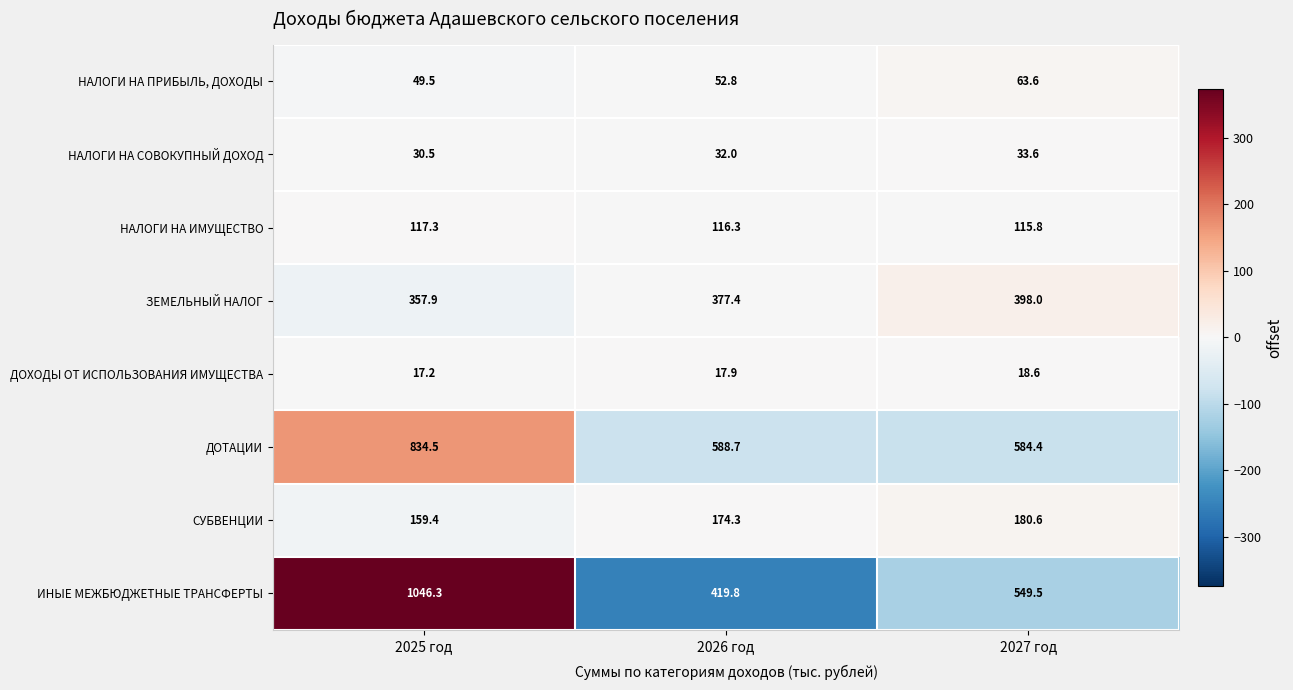

What is the difference between the НАЛОГИ НА ИМУЩЕСТВО values at 2025 год and 2026 год?

1.0